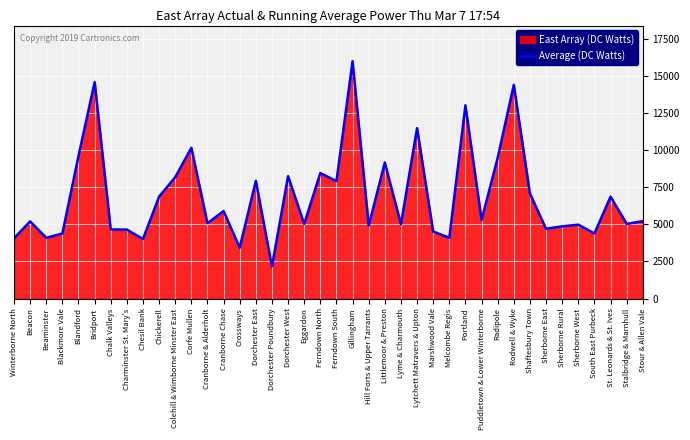

How many values exceed 5222?

19